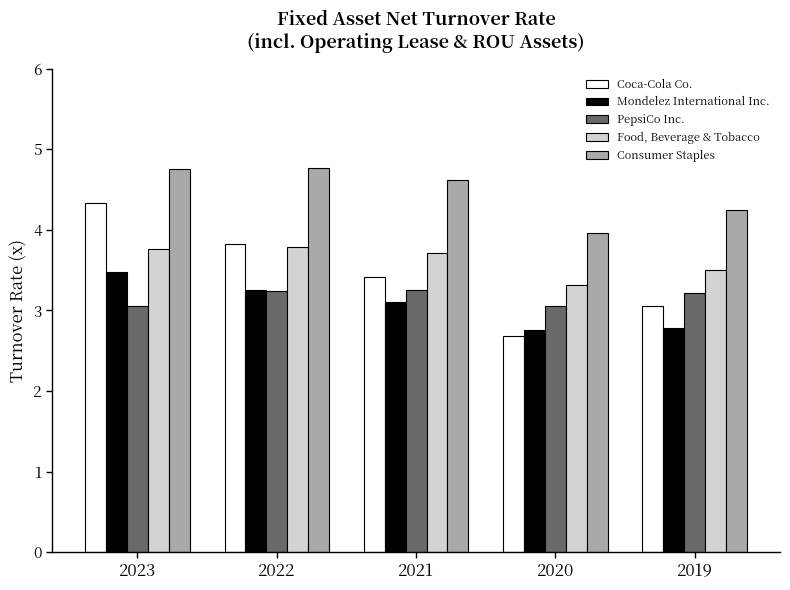

True or false: Food, Beverage & Tobacco has a value of 5.5 at 2020.

False